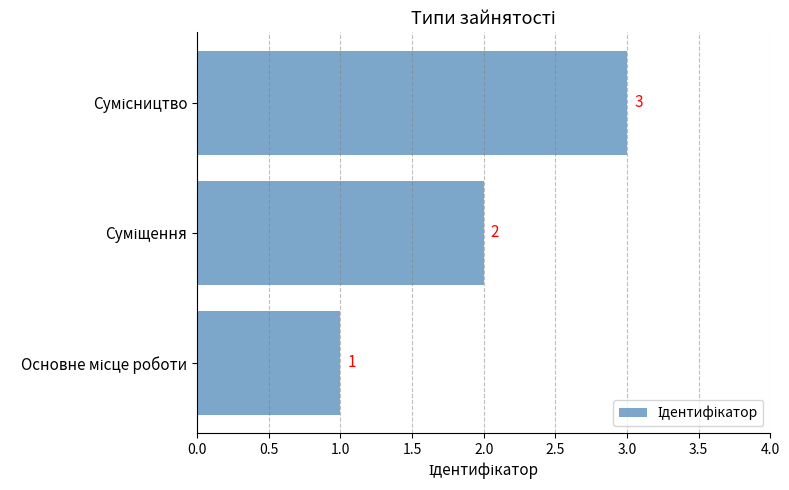

How many values are between 1 and 3?

3